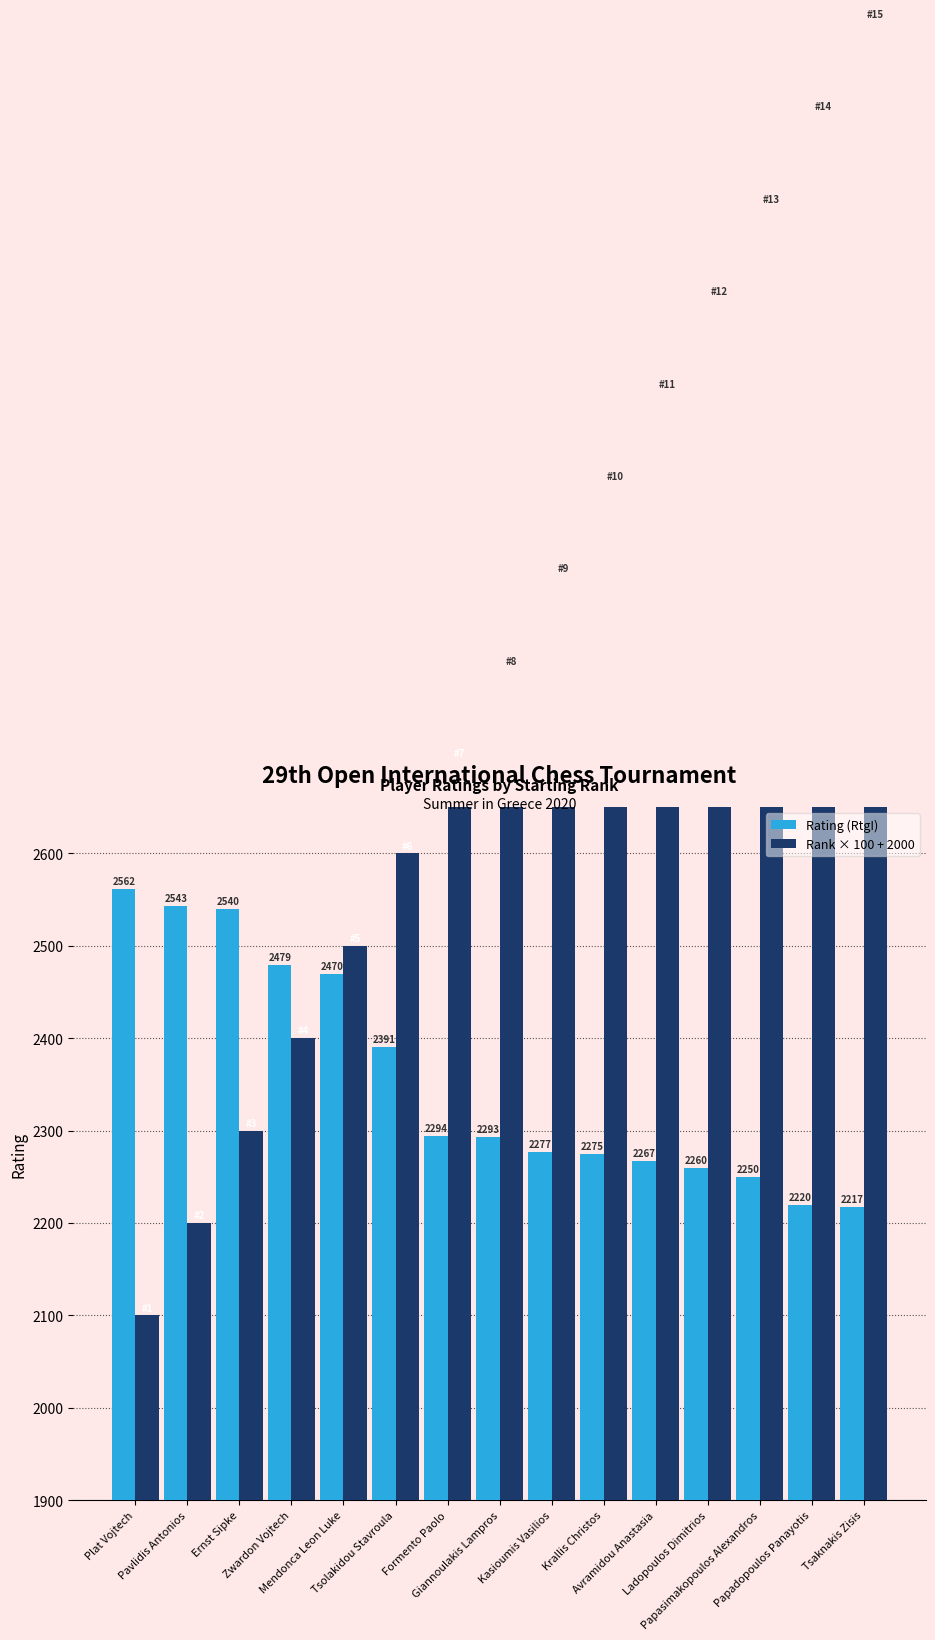

Between Zwardon Vojtech and Papadopoulos Panayotis, which series saw the biggest shift?

Rank × 100 + 2000